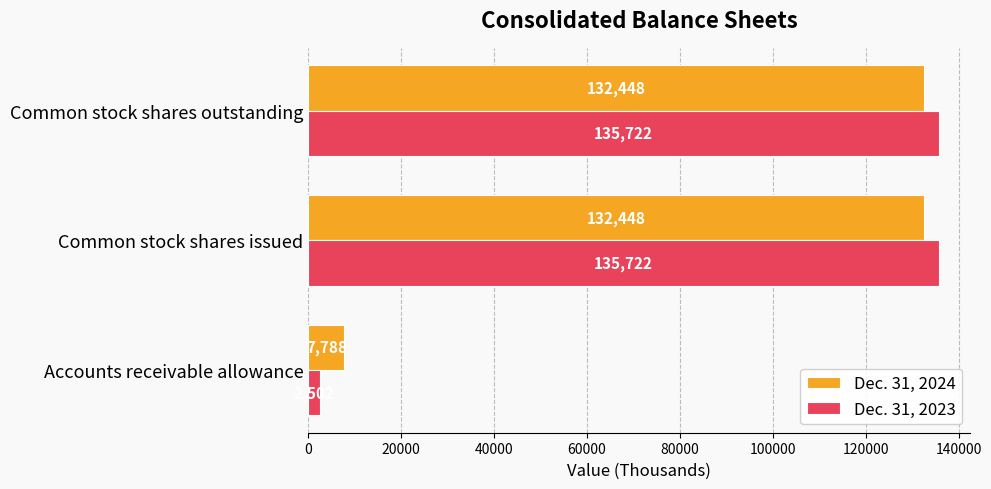

What is the difference between the maximum and minimum values in the Dec. 31, 2024 series?

124660